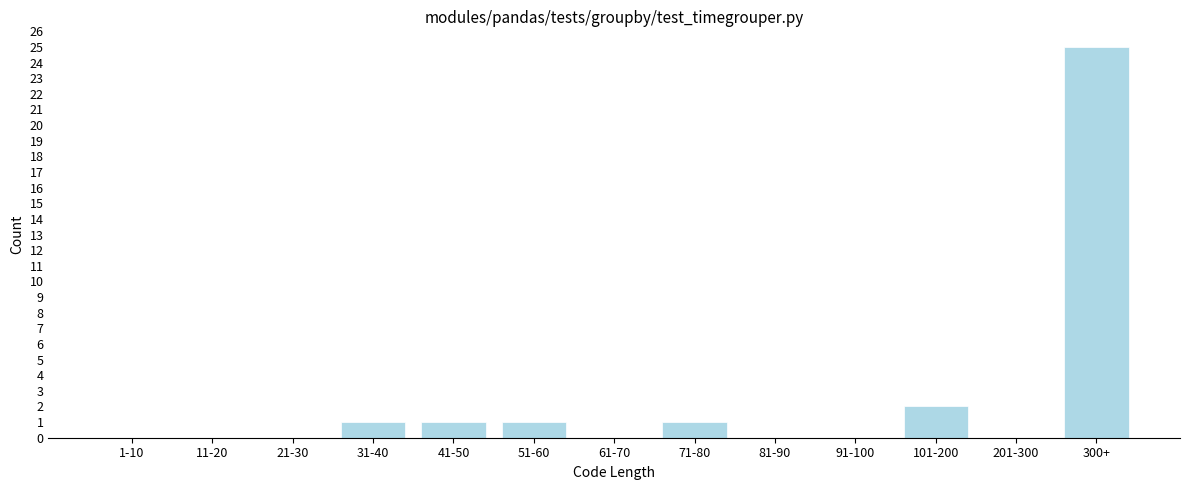

Reading left to right, what are all the values shown in this chart?

1-10=0	11-20=0	21-30=0	31-40=1	41-50=1	51-60=1	61-70=0	71-80=1	81-90=0	91-100=0	101-200=2	201-300=0	300+=25